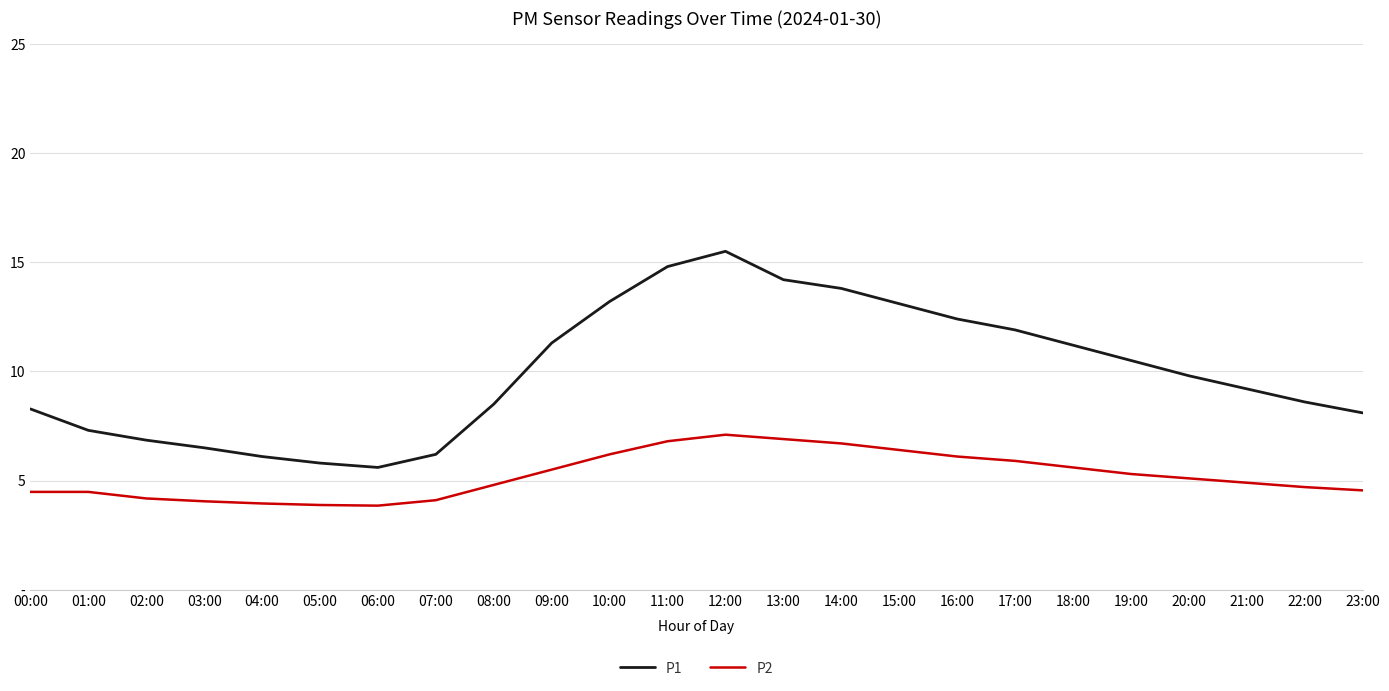

What are all the series names shown in the legend?

P1, P2